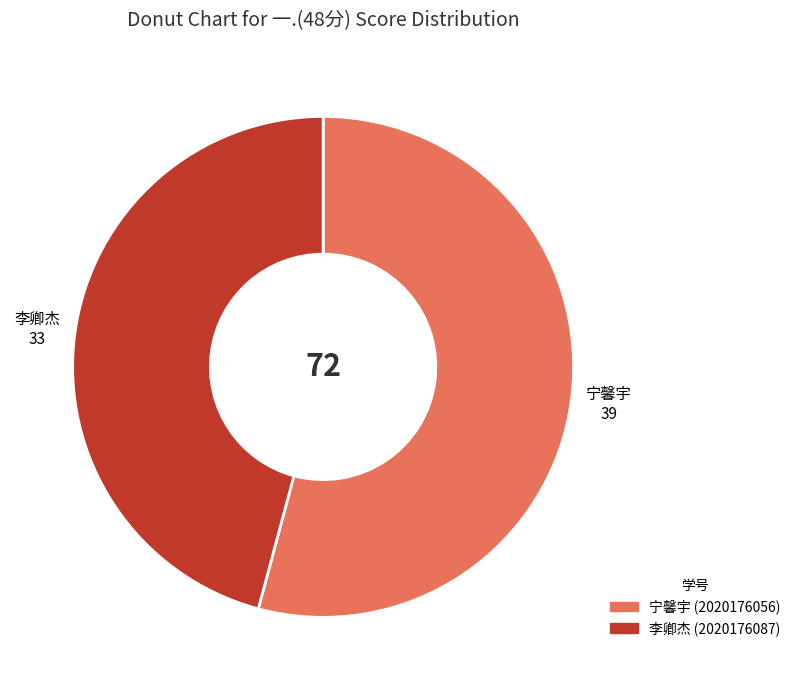

How many slices are in this pie chart?

2